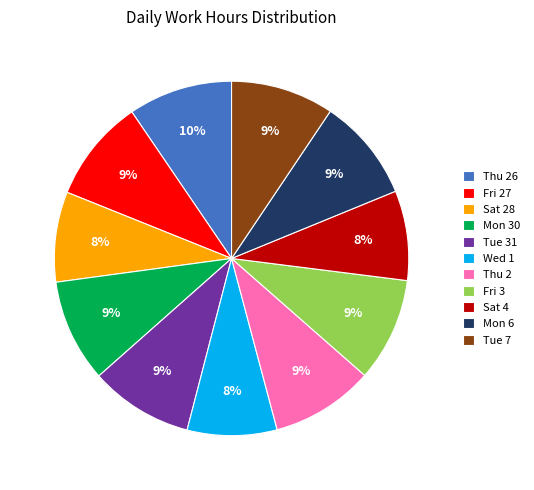

To the nearest percent, what is the difference between the Wed 1 and Thu 2 slice percentages?

1%